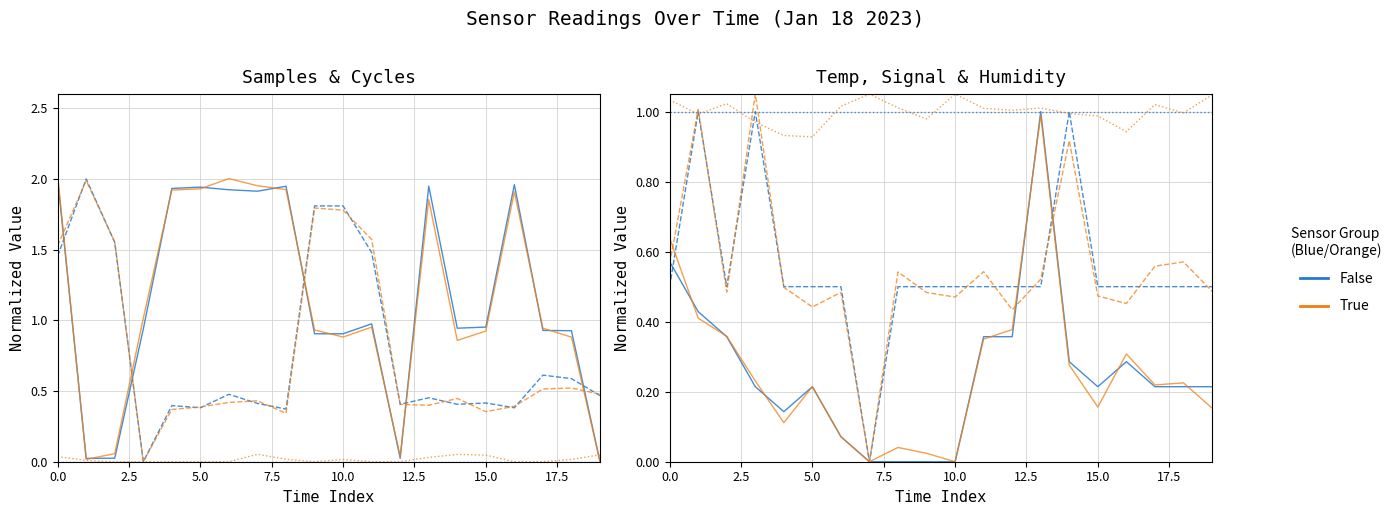

The Samples series shows 0.6 at 2023/01/18 00:45. True or false?

False